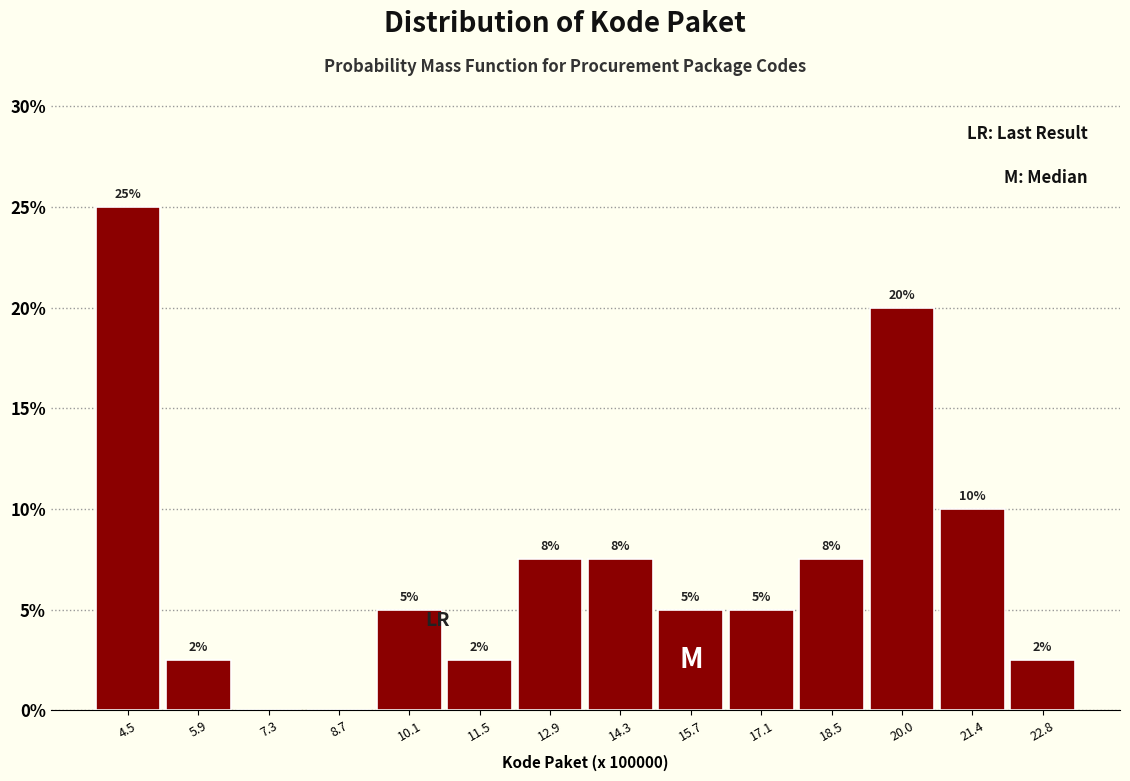

Which range on the x-axis has the tallest bar?

3.8 to 5.2